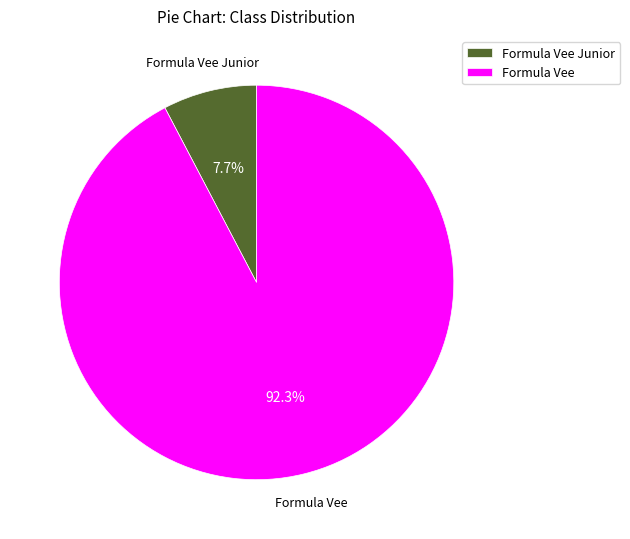

Is it true that Formula Vee Junior is 8% of the pie?

True